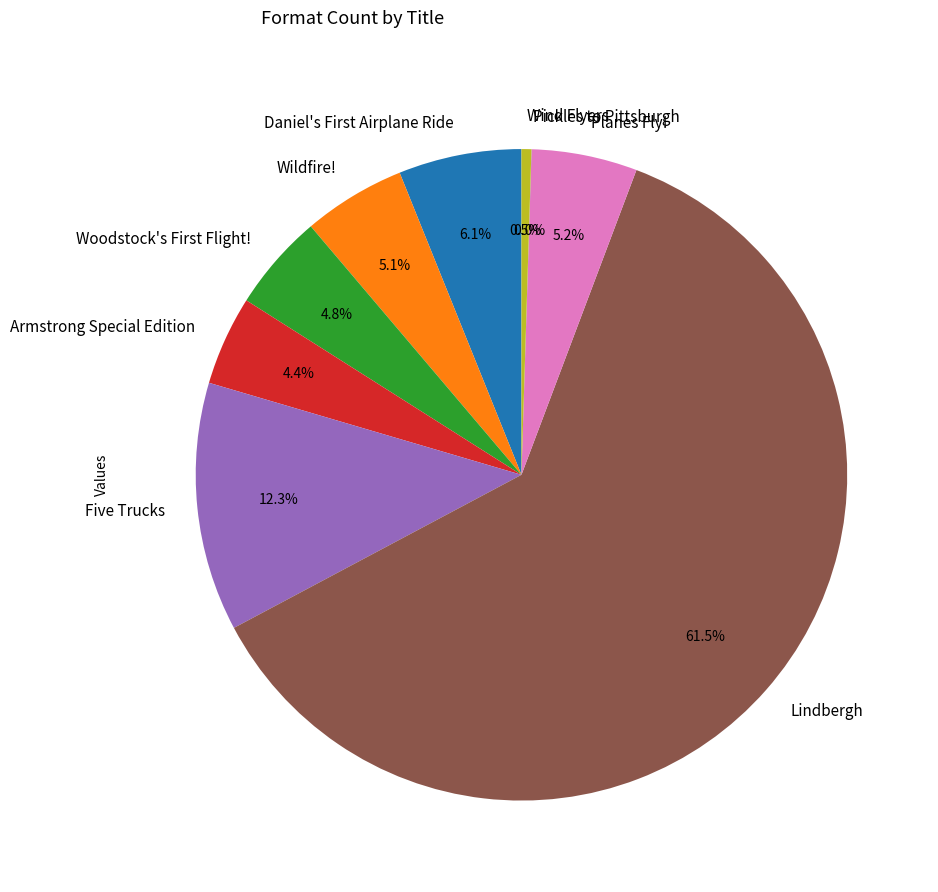

Which has a higher value, Five Trucks or Wildfire!?

Five Trucks